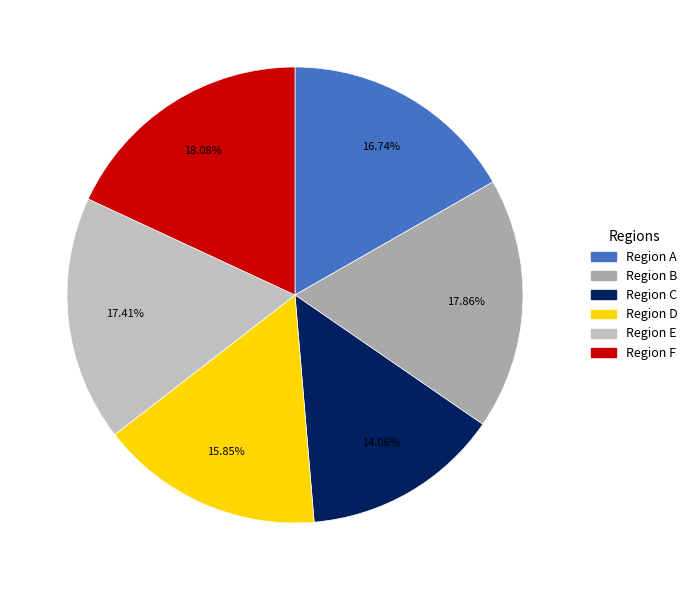

What percentage do Region B and Region E together represent?

35.3%